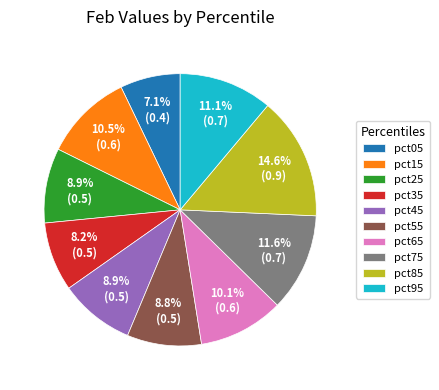

Which category has the biggest portion of the pie?

pct85